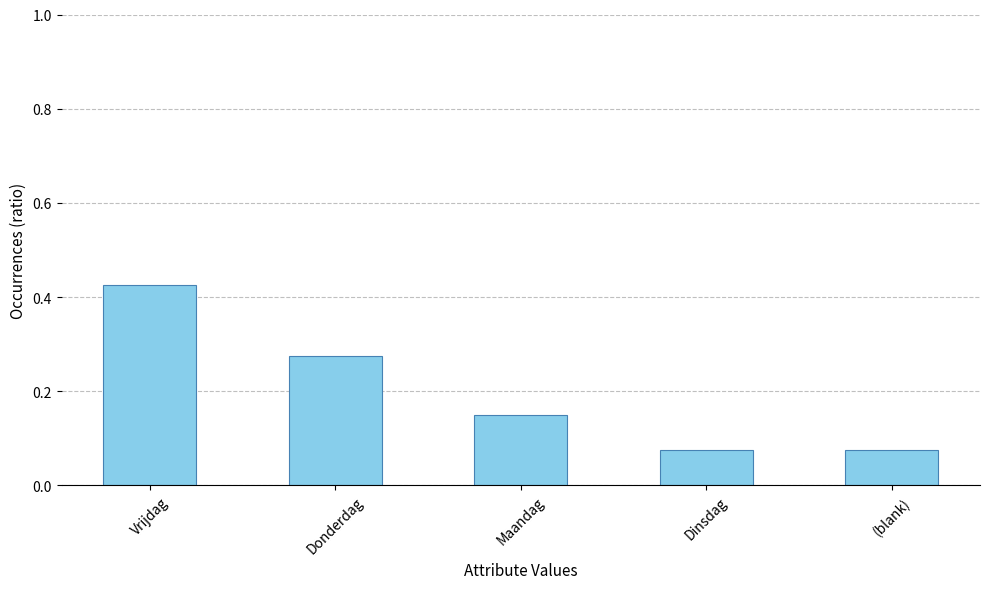

What is the sum of the values at Vrijdag and (blank)?

0.5